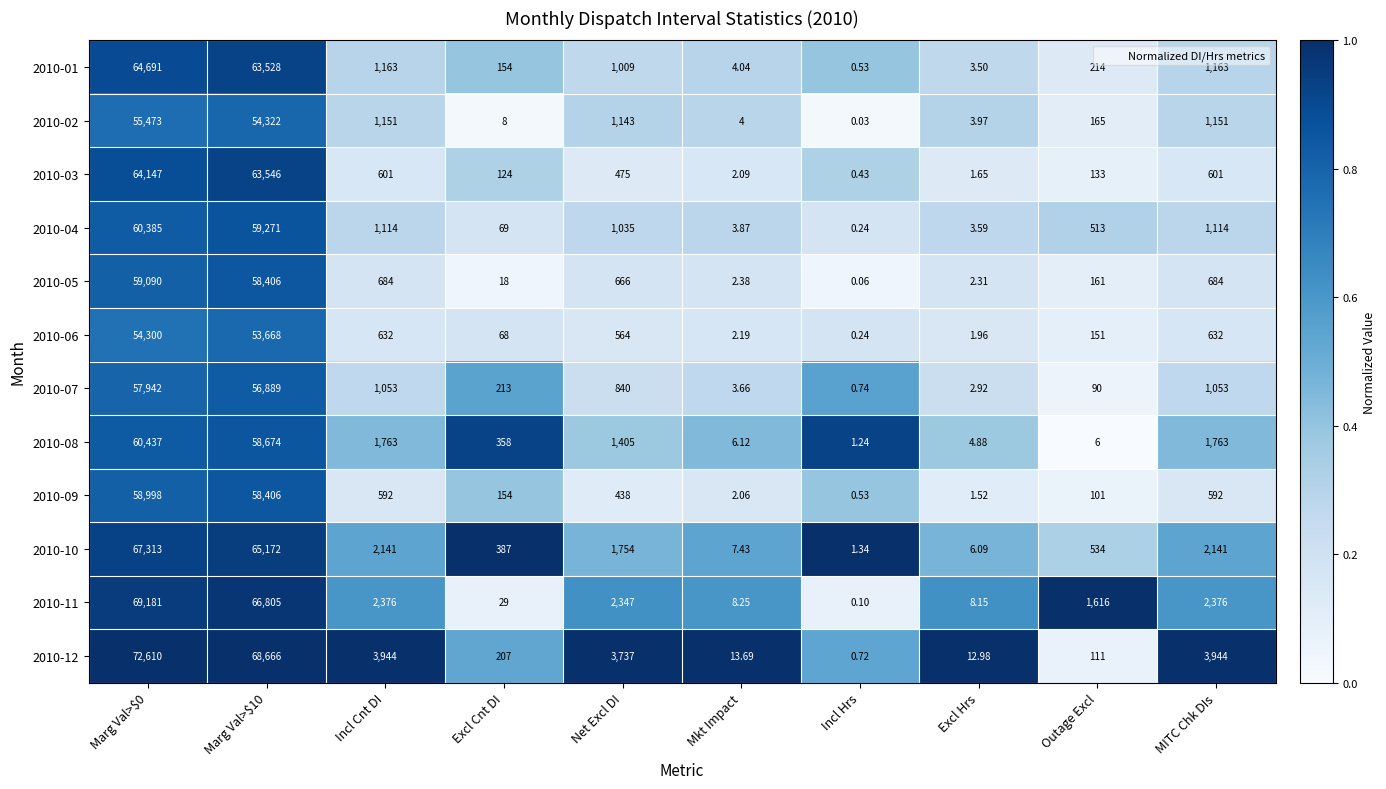

Which series has the largest total across all categories?

2010-12